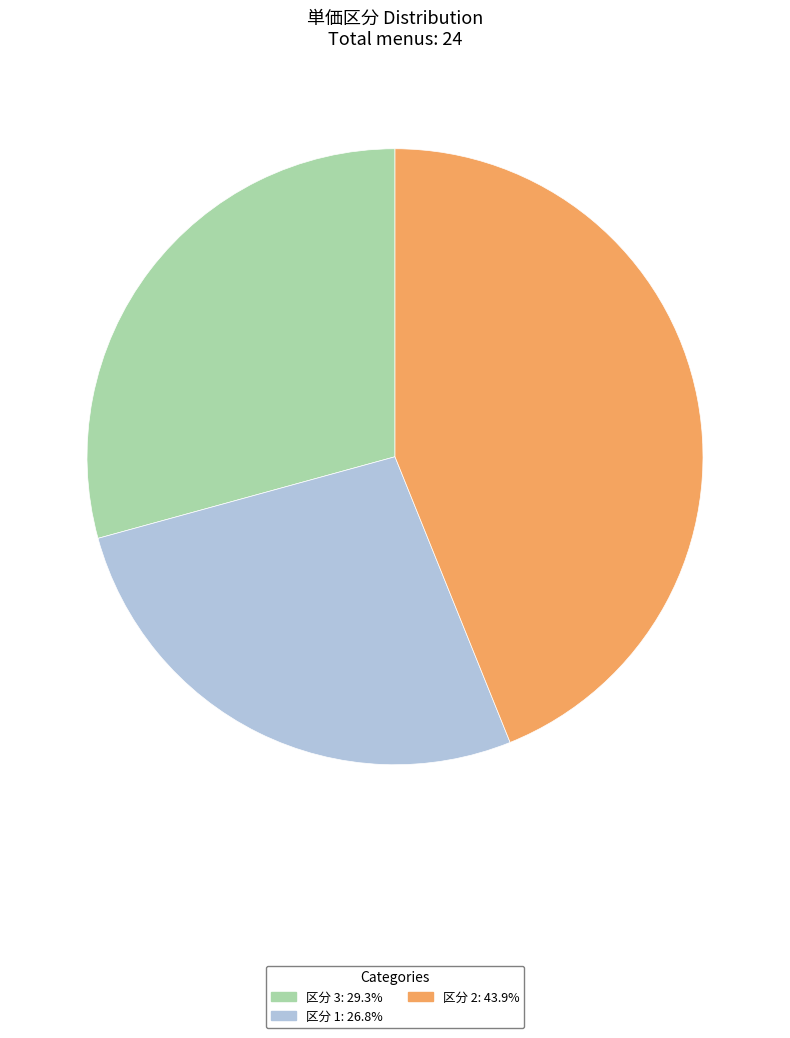

Is there a majority slice in this chart?

No